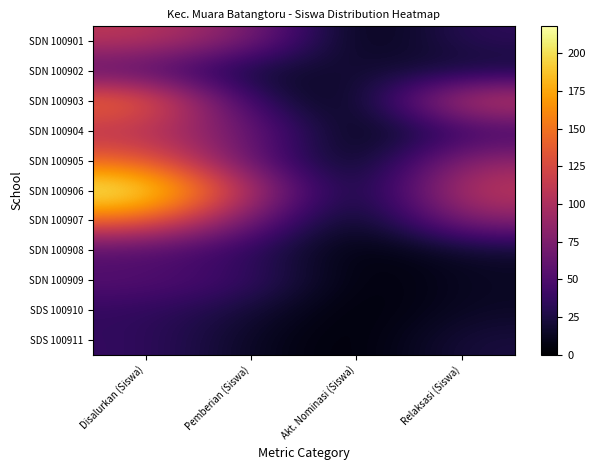

What is the greatest value displayed?

218